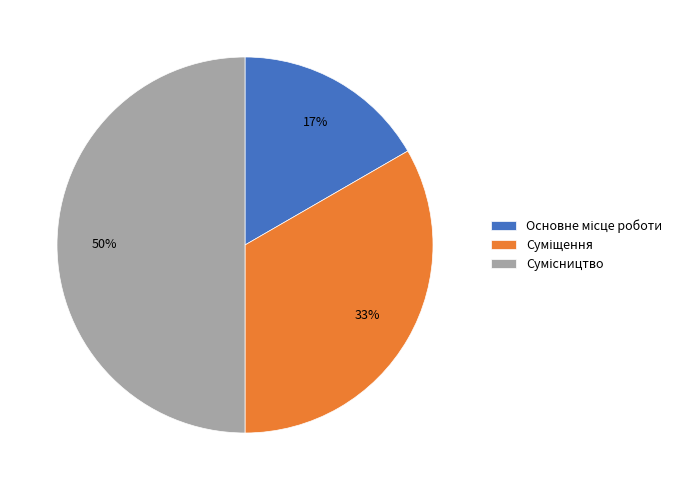

To the nearest percent, what is the difference between the largest and smallest slice percentages?

33%